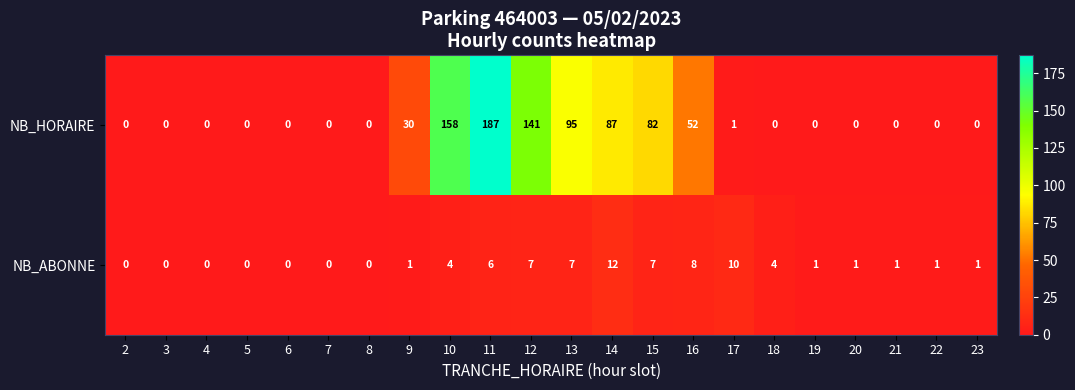

List the series in order of their overall mean, highest first.

NB_HORAIRE, NB_ABONNE